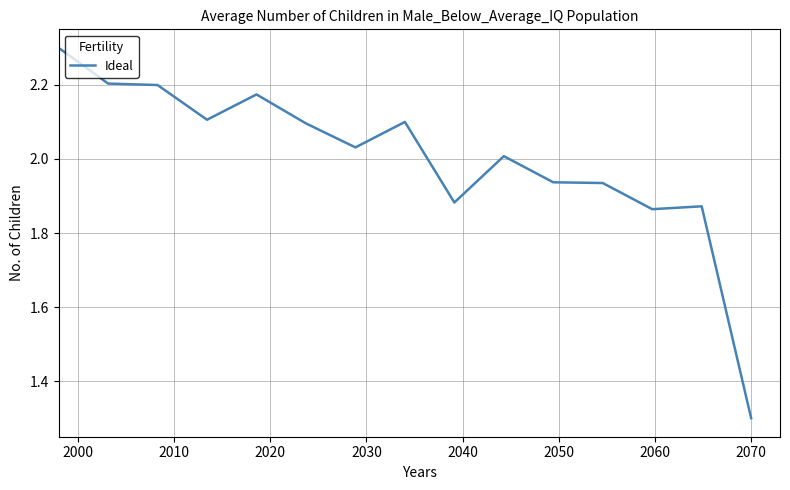

What is the greatest value displayed?

2.3